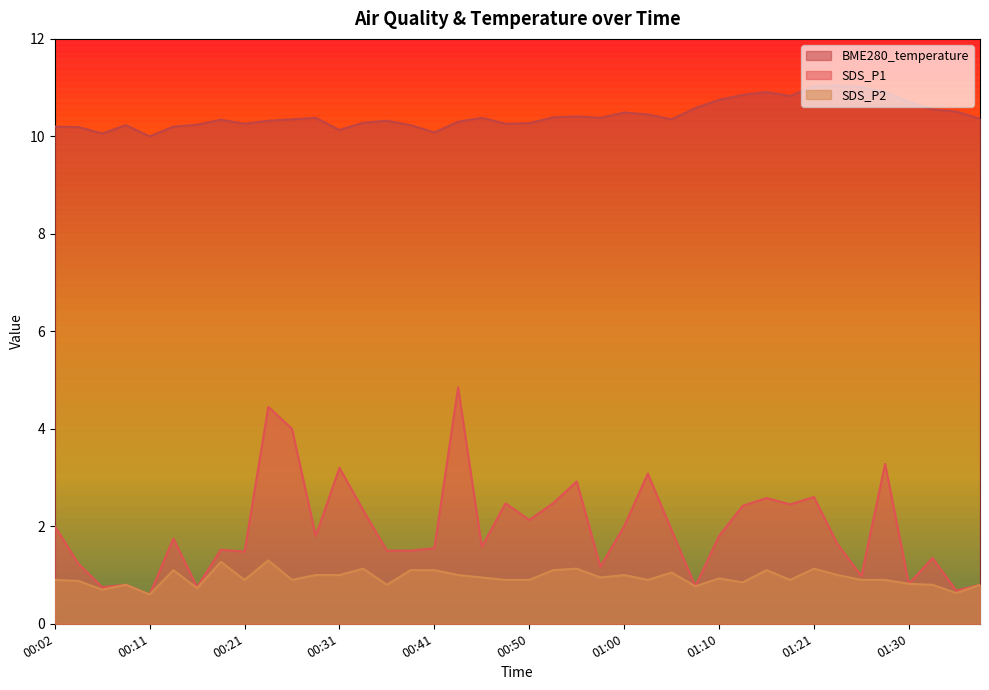

True or false: SDS_P1 and SDS_P2 cross at least once.

False